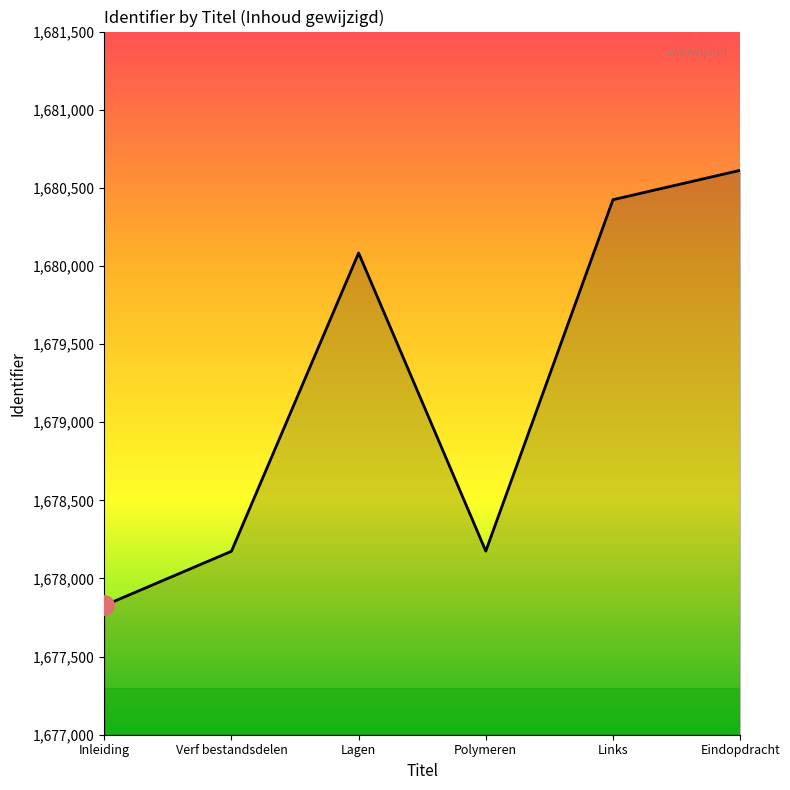

Which label corresponds to the smallest value in the chart?

Inleiding